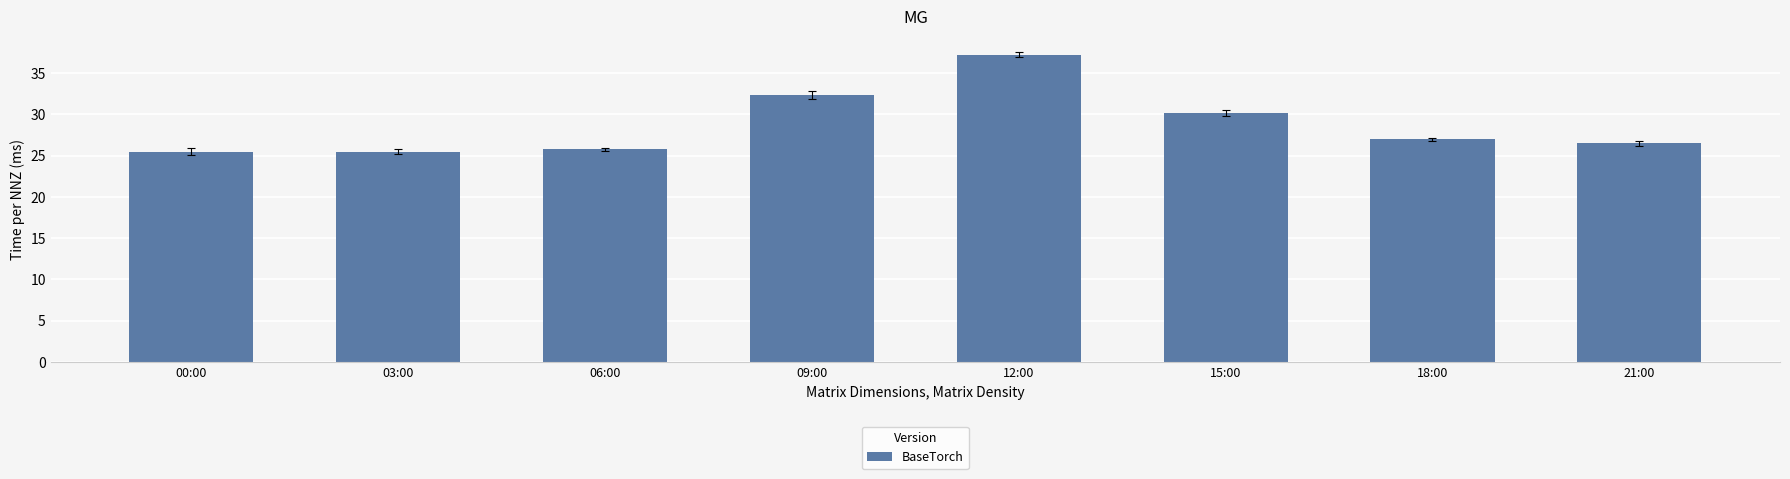

How many bars are there in total?

8